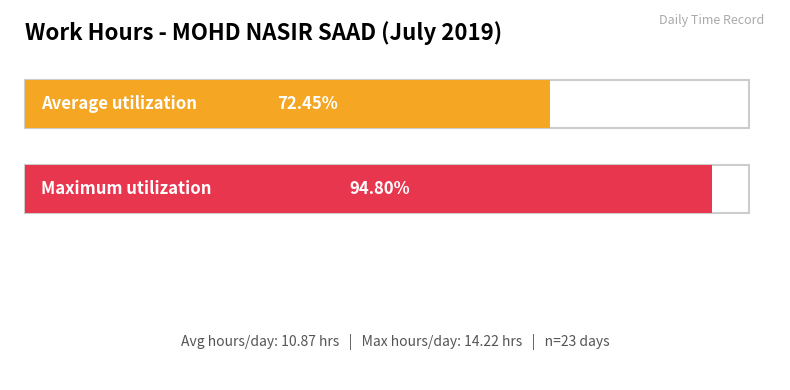

At which category does the chart reach its peak across all series?

2